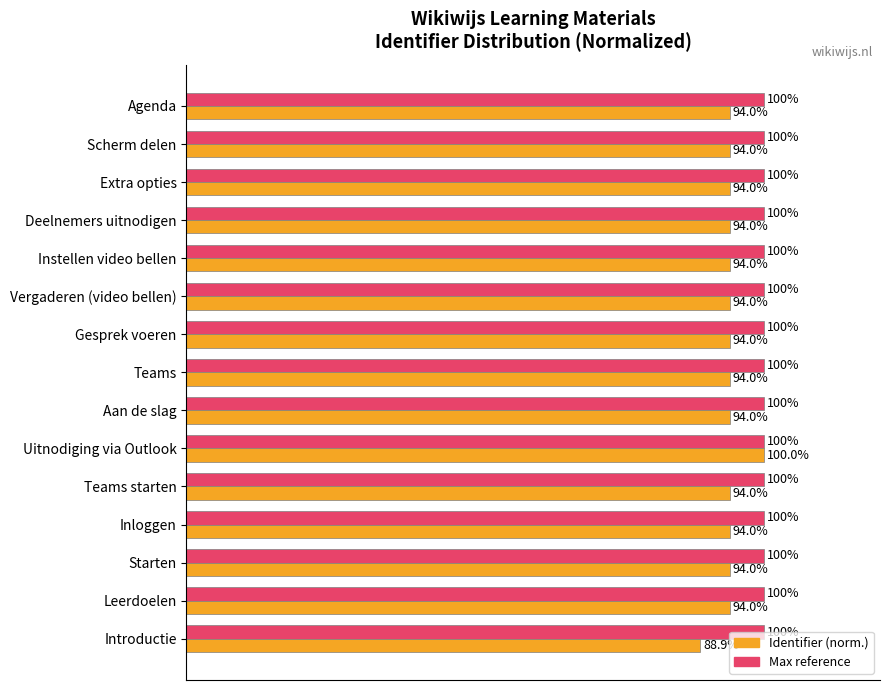

At which category is the sum across all series the highest?

Uitnodiging via Outlook